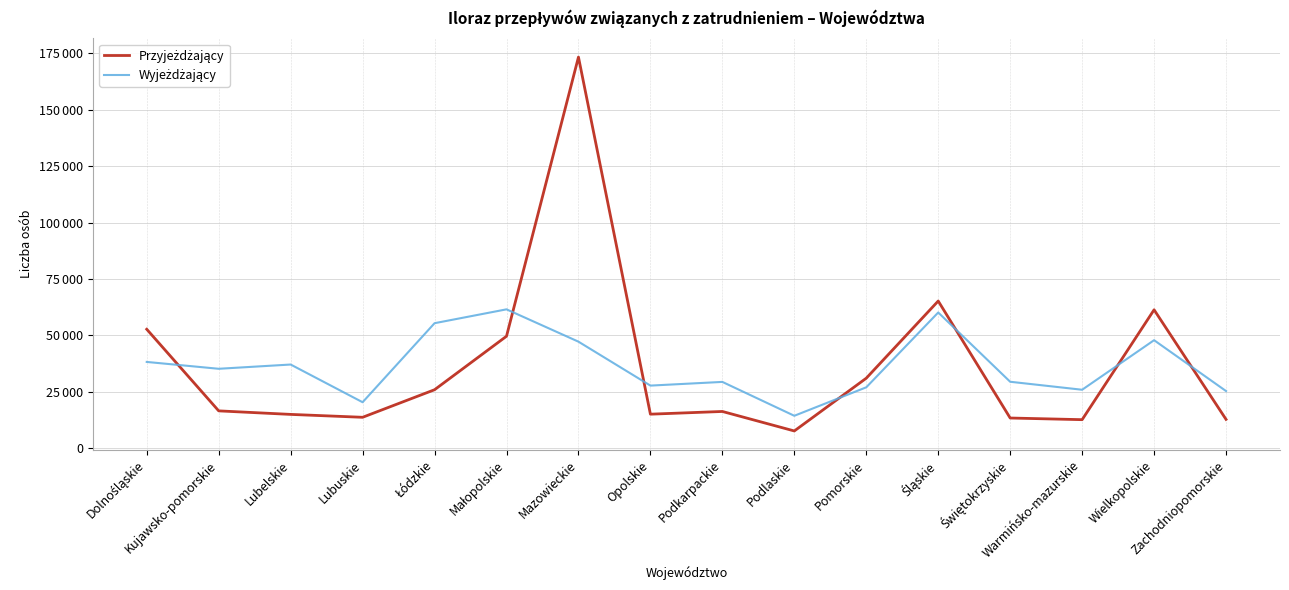

In Wyjeżdżający, how many points are higher than both neighbors (excluding endpoints)?

5